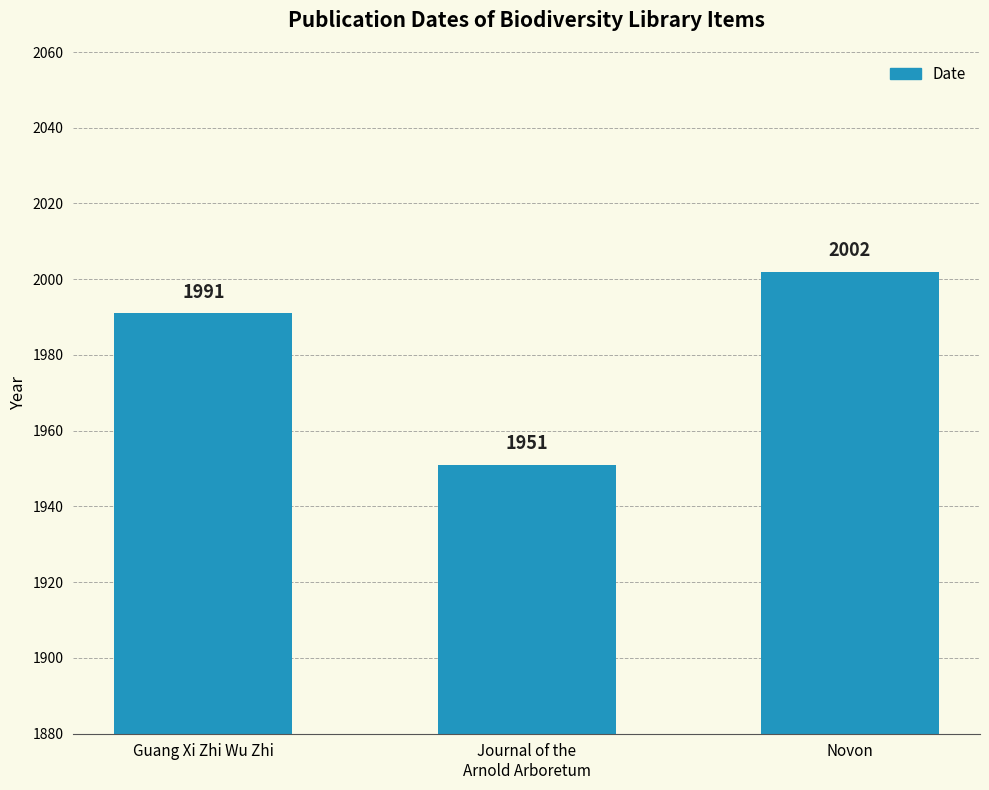

What is the approximate value at Guang Xi Zhi Wu Zhi, to the nearest 10?

1990